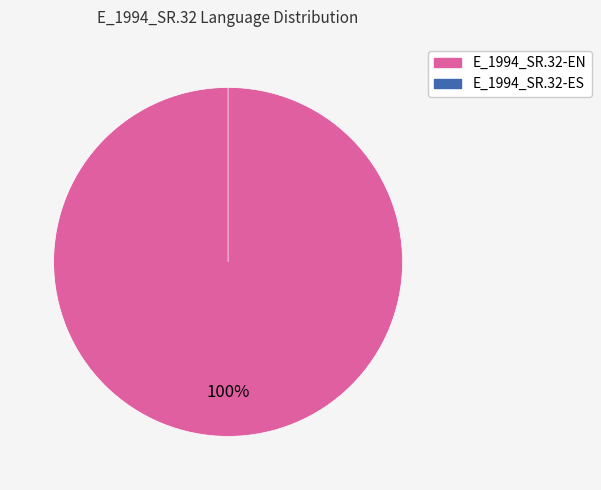

Rank the categories by value from highest to lowest.

E_1994_SR.32-EN, E_1994_SR.32-ES